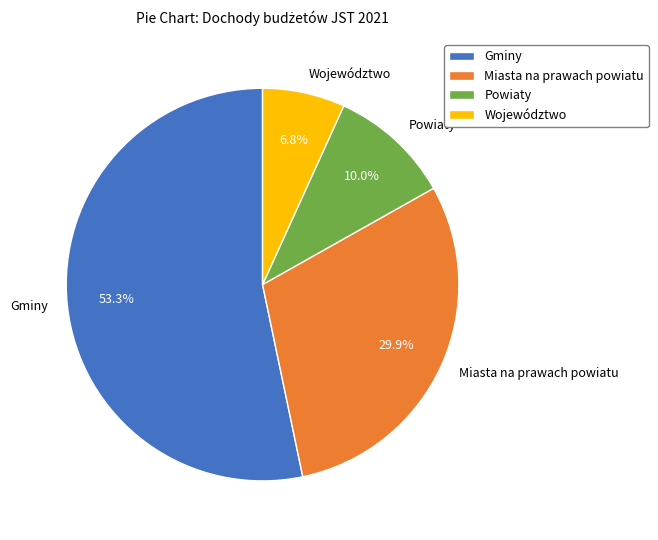

What is the ratio of the value at Miasta na prawach powiatu to the value at Powiaty?

3.0